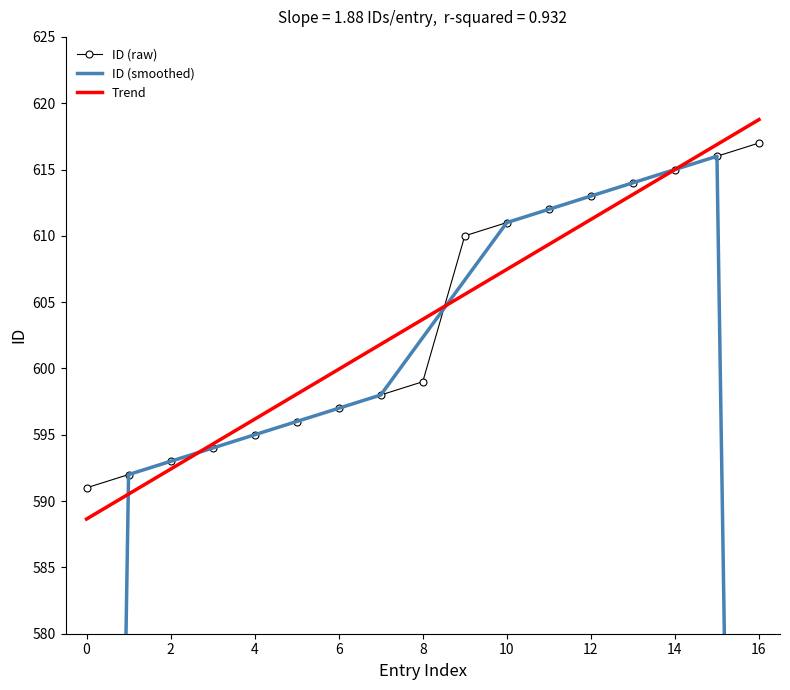

What is the maximum value shown in the chart?

617